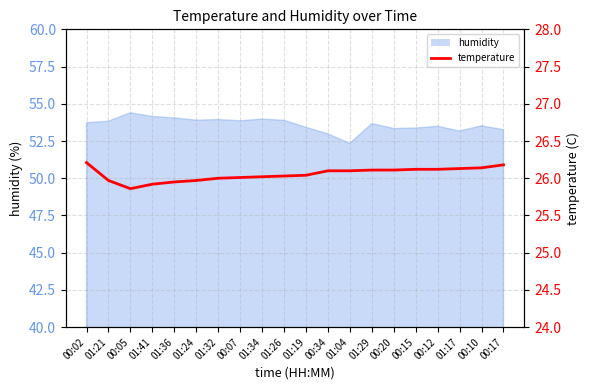

Reading left to right, what are all the values shown in this chart?

26.2	26.0	25.9	25.9	25.9	26.0	26.0	26.0	26.0	26.0	26.0	26.1	26.1	26.1	26.1	26.1	26.1	26.1	26.1	26.2